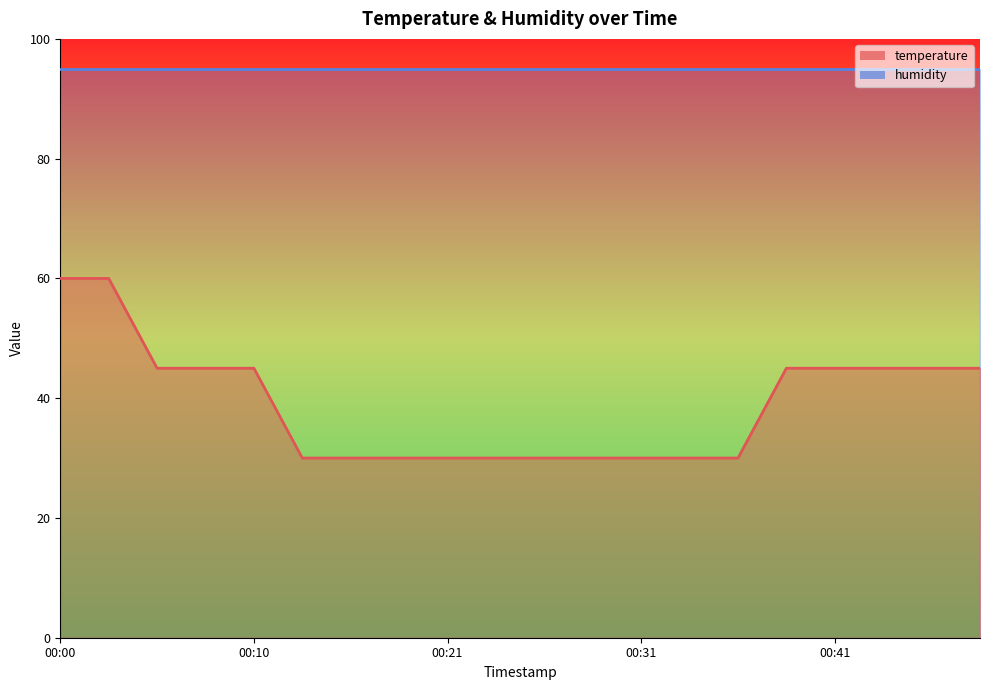

Rank the categories by value from lowest to highest.

00:13, 00:16, 00:18, 00:21, 00:23, 00:26, 00:28, 00:31, 00:33, 00:36, 00:05, 00:08, 00:10, 00:38, 00:41, 00:44, 00:47, 00:49, 00:00, 00:03